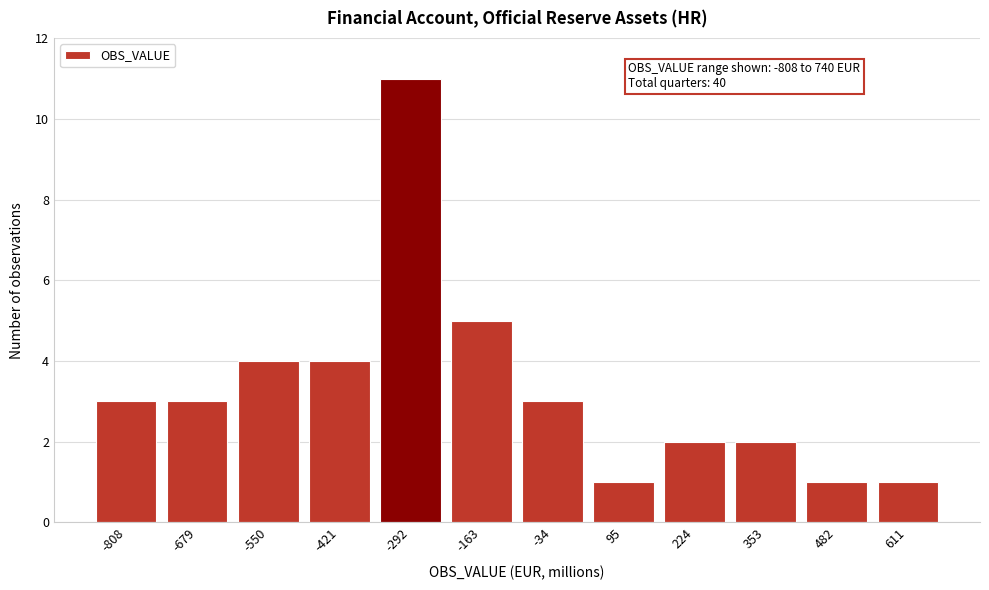

Reading left to right, what are all the values shown in this chart?

-808=3	-679=3	-550=4	-421=4	-292=11	-163=5	-34=3	95=1	224=2	353=2	482=1	611=1